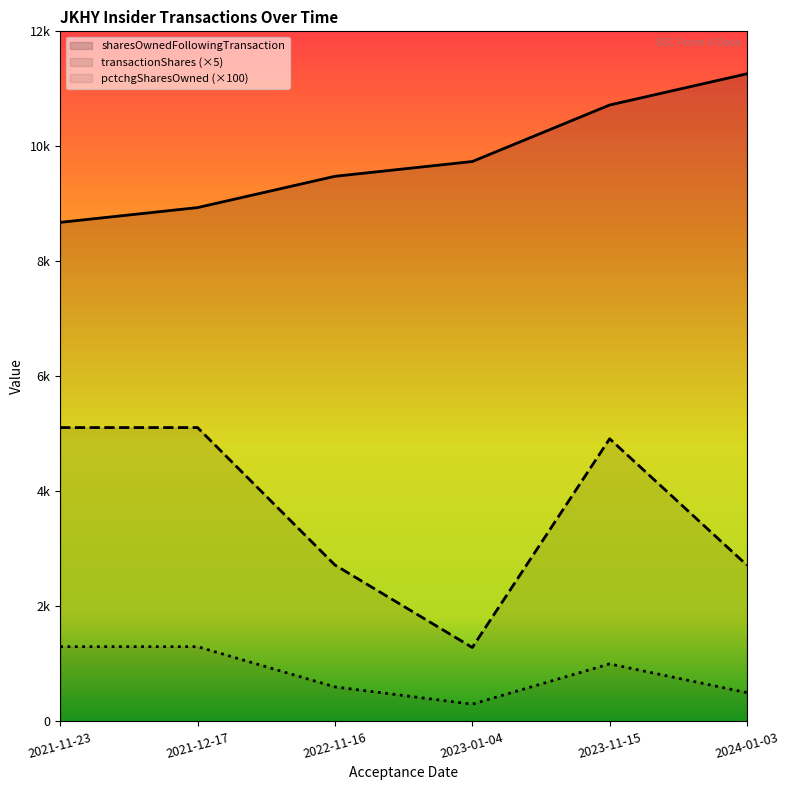

Is it true that sharesOwnedFollowingTransaction equals 8678 at 2021-11-23?

True